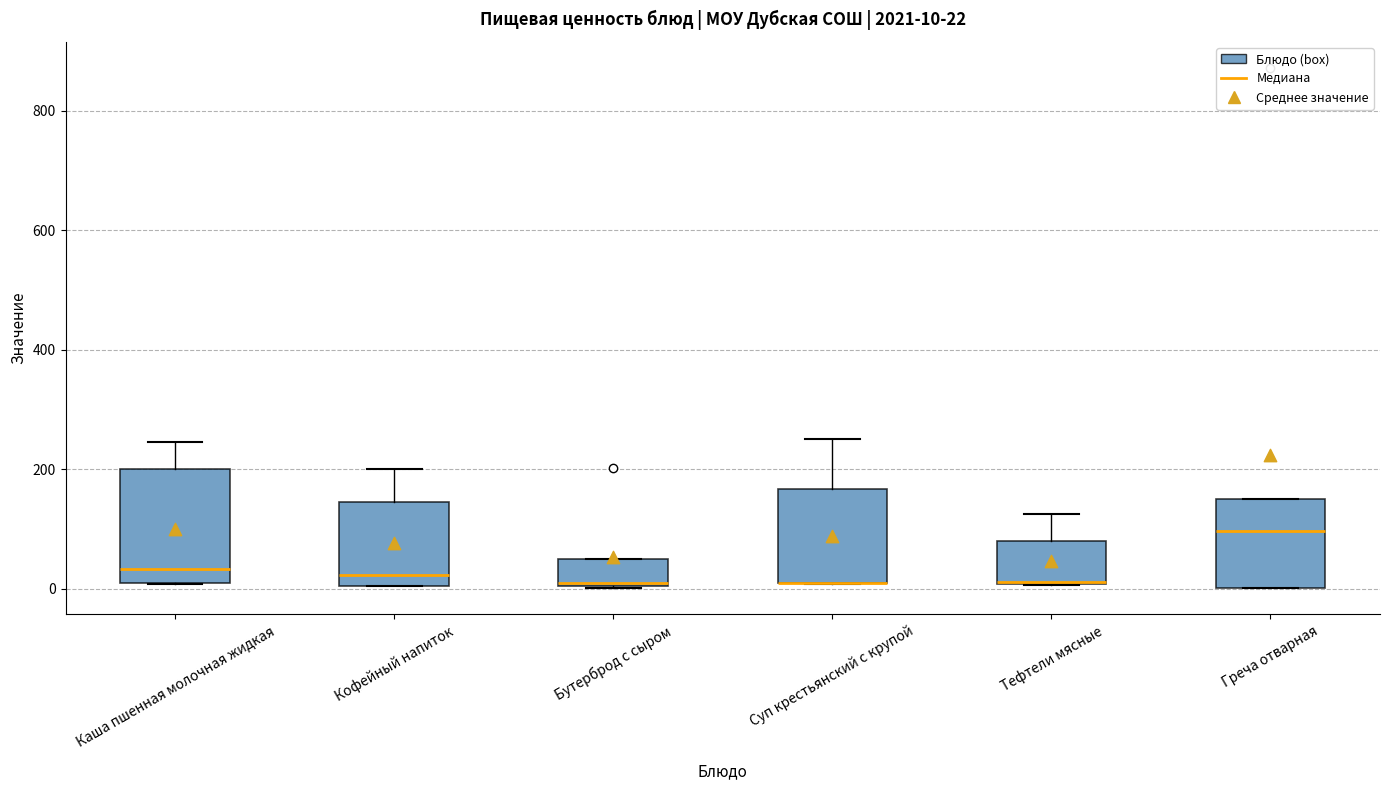

Which box is the tallest, from its lower edge to its upper edge?

Каша пшенная молочная жидкая